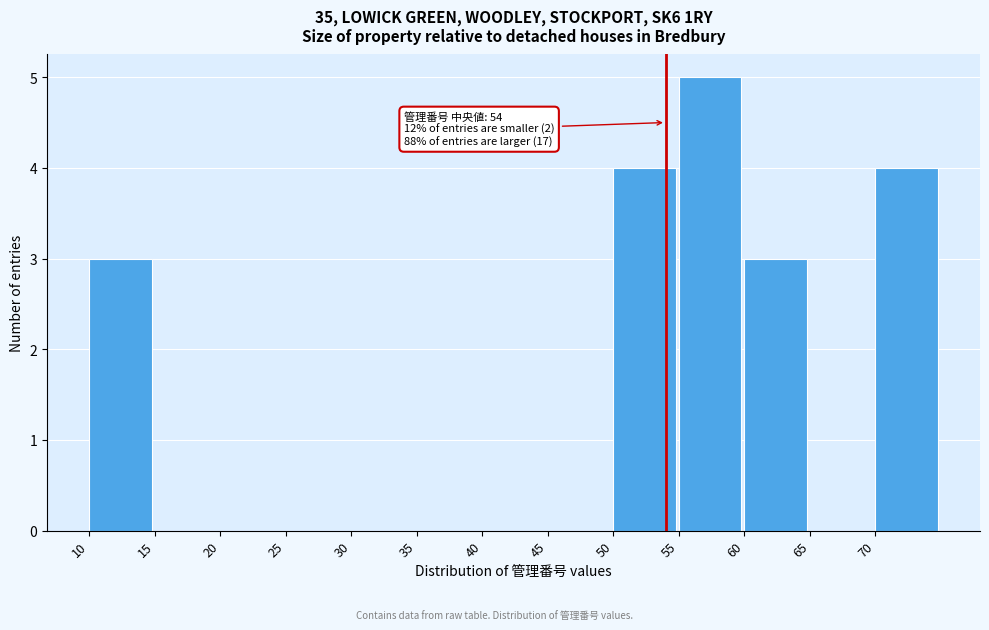

Over which range of the x-axis is the bar tallest?

55 to 60